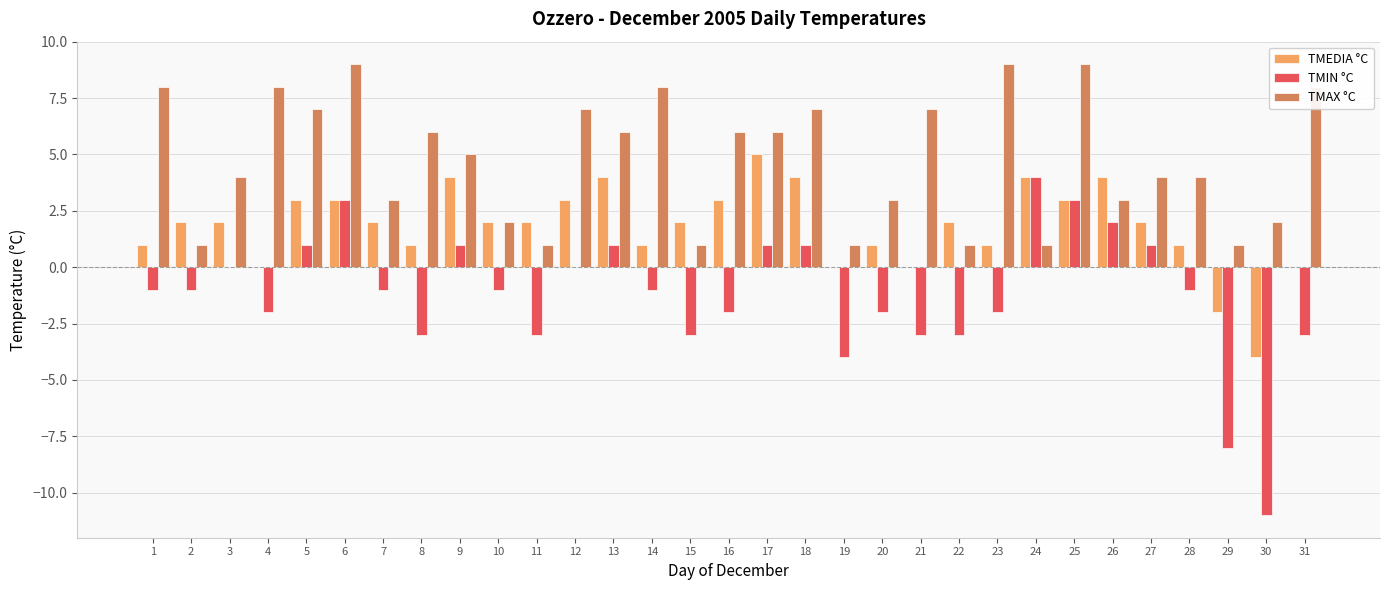

What are all the series names shown in the legend?

TMEDIA °C, TMIN °C, TMAX °C